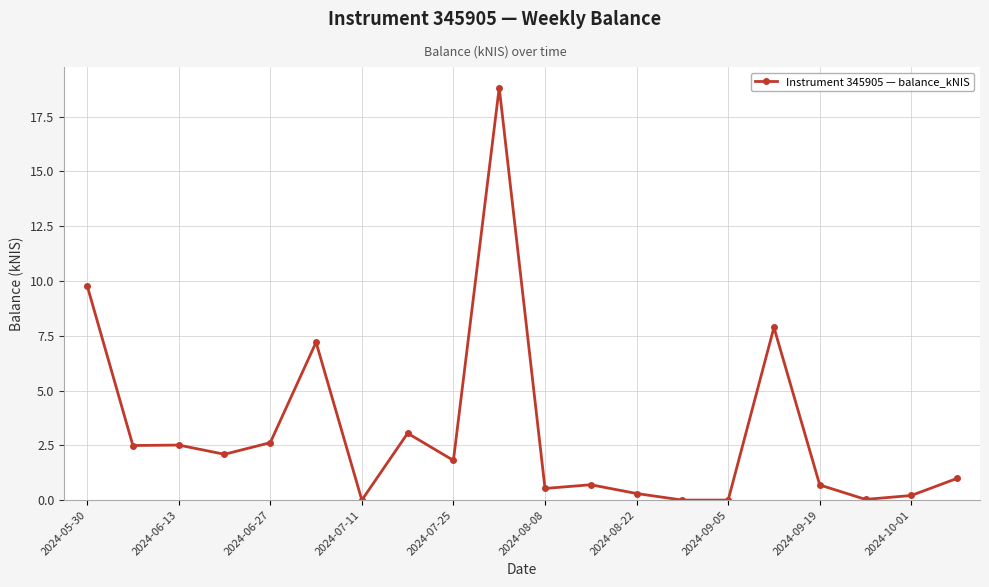

What is the greatest value displayed?

18.8